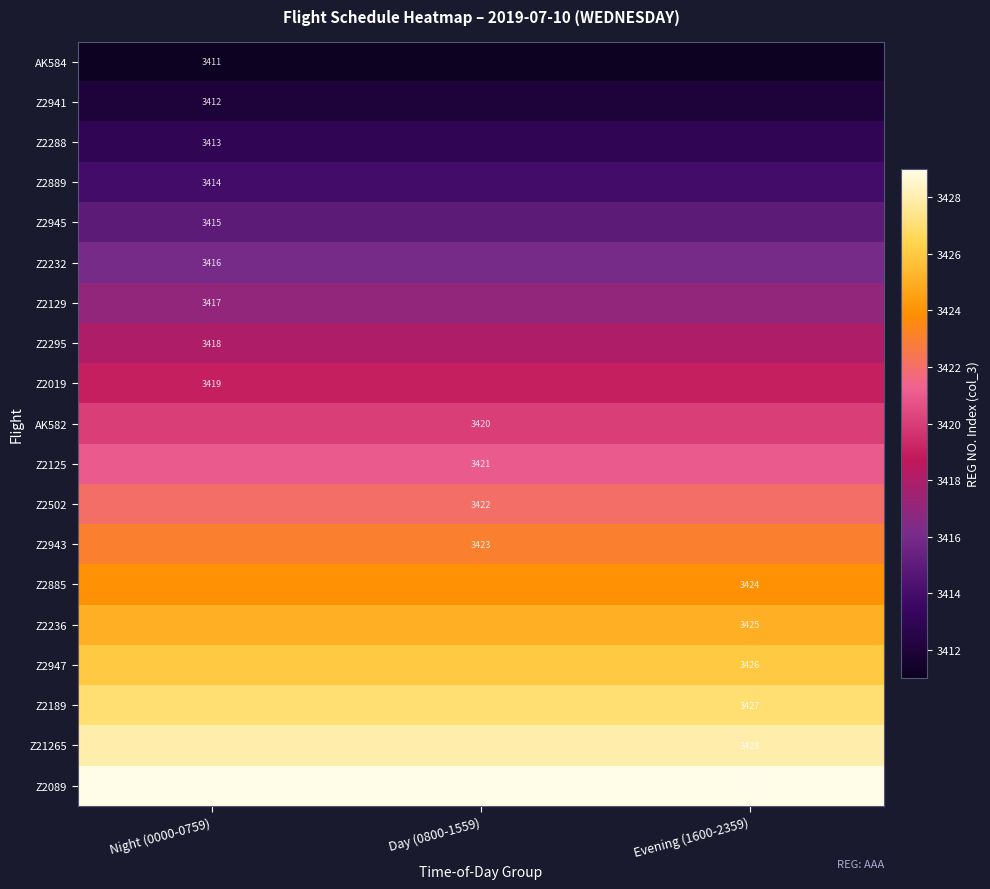

Is it true that Z2232 equals 1608 at Night (0000-0759)?

False